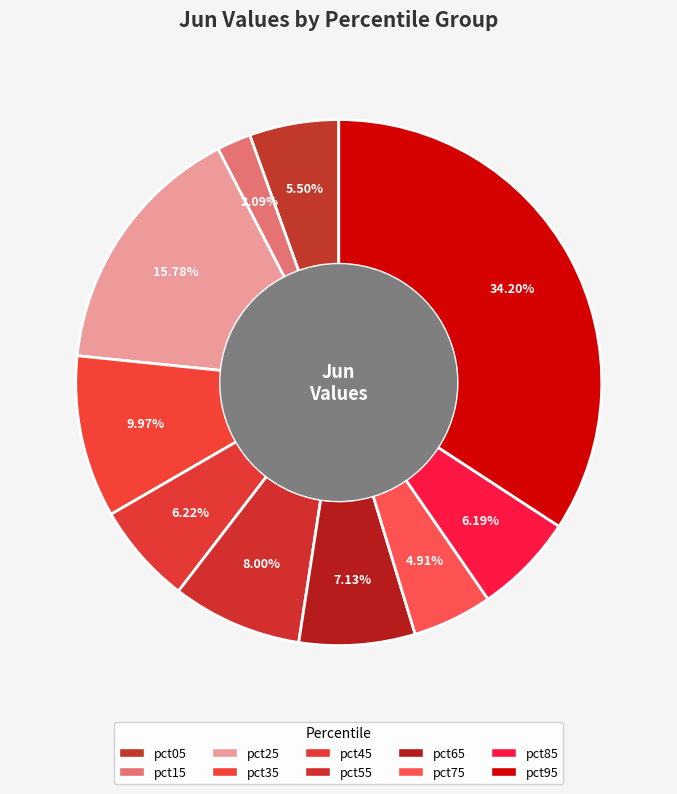

What percentage do pct75 and pct55 together represent?

12.9%